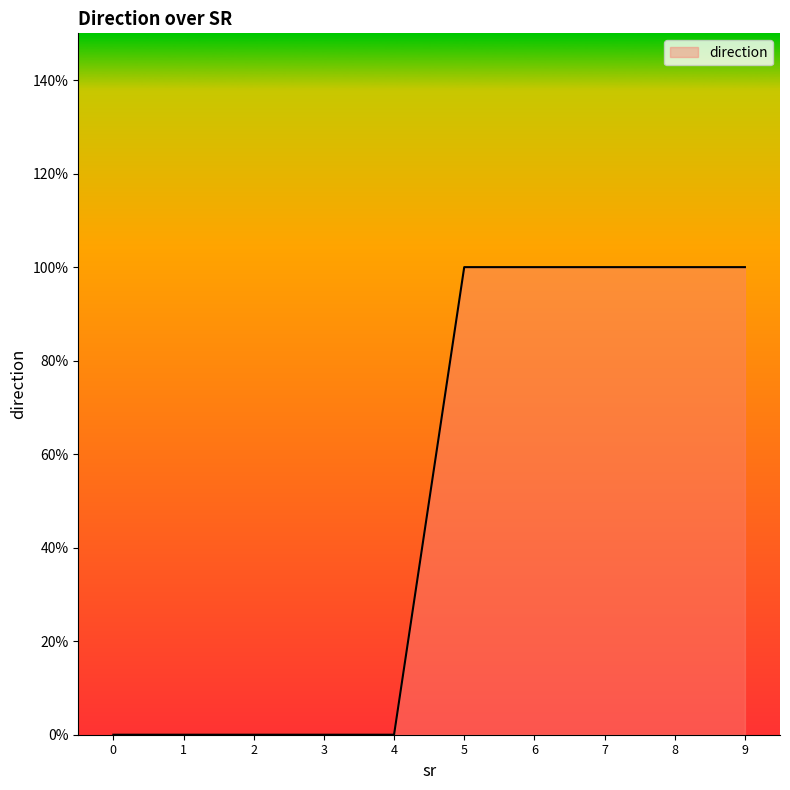

Is this an area chart (filled region under the line)?

Yes